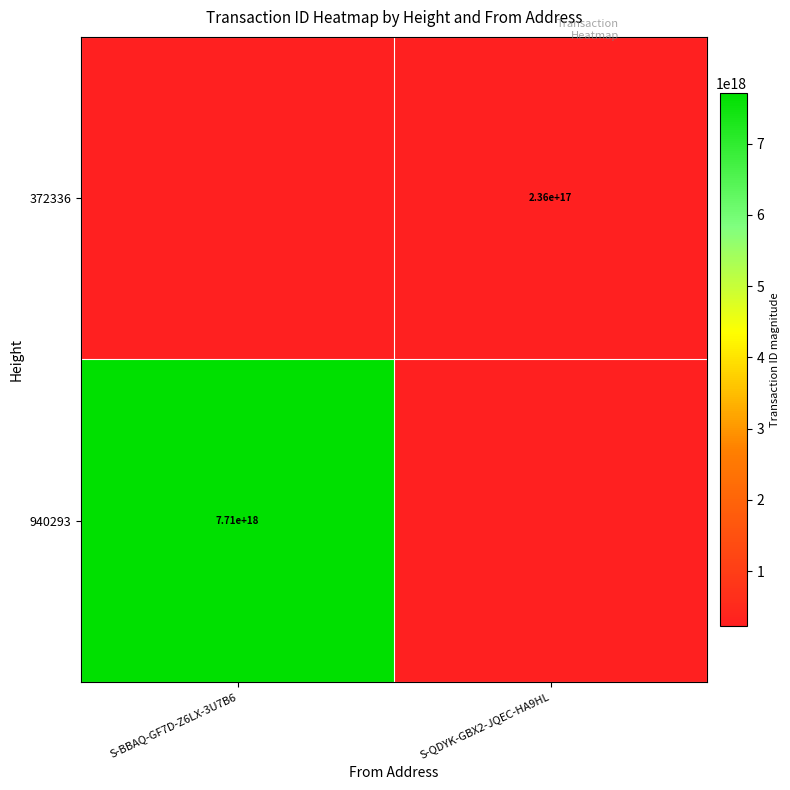

Which category has the lowest value in the 372336 series?

S-BBAQ-GF7D-Z6LX-3U7B6